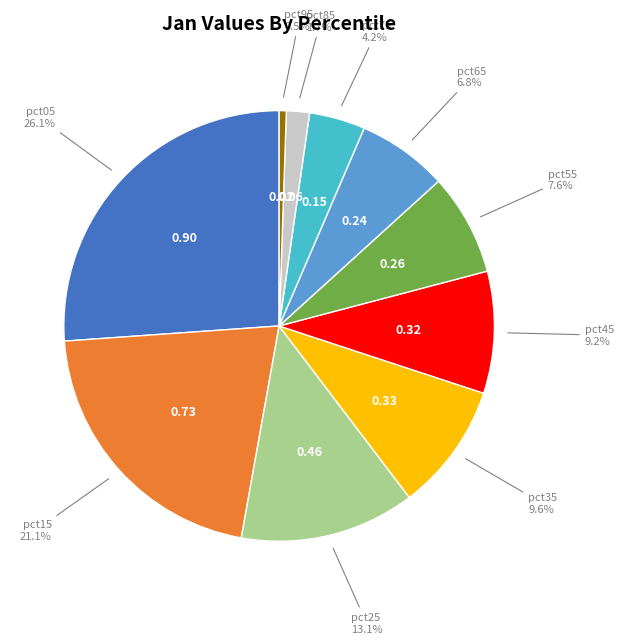

How many slices are in this pie chart?

10